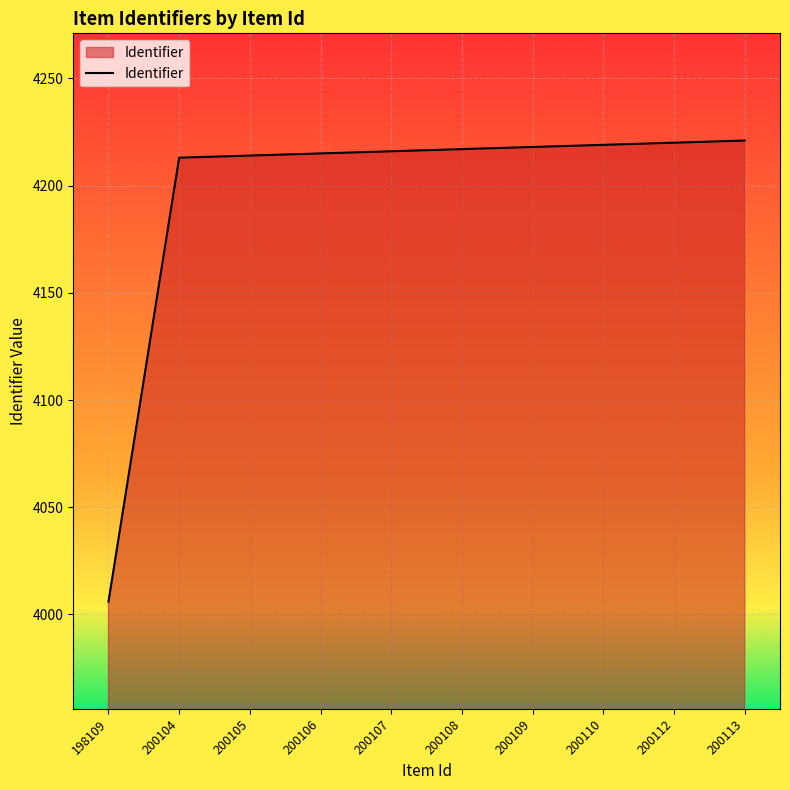

Approximately how many times larger is the value at 200105 compared to 198109?

1.1